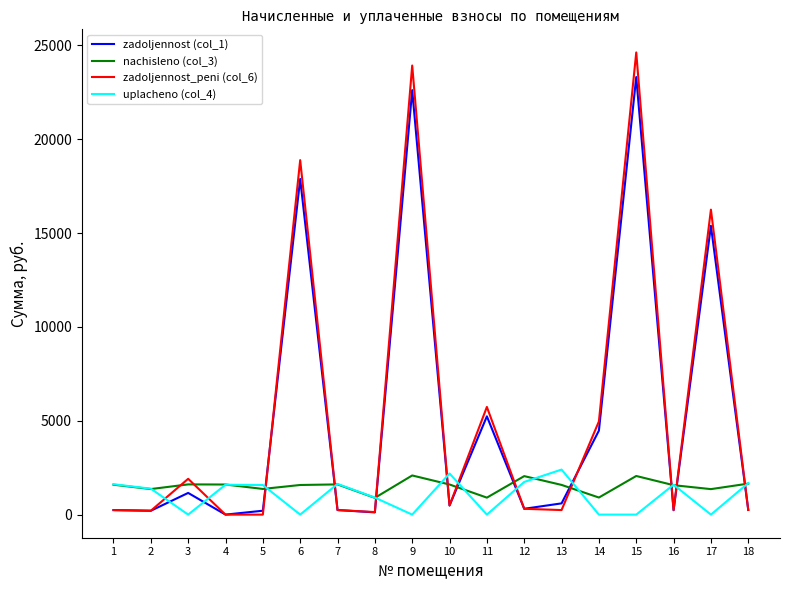

How many interior local peaks does the uplacheno (col_4) series have?

5